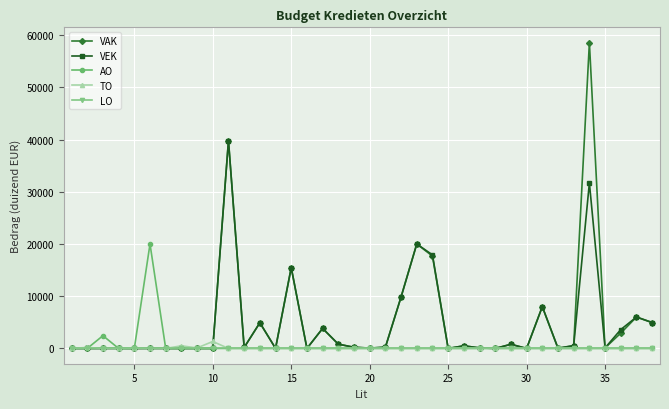

True or false: VEK has more than 1 points higher than both neighbors.

True